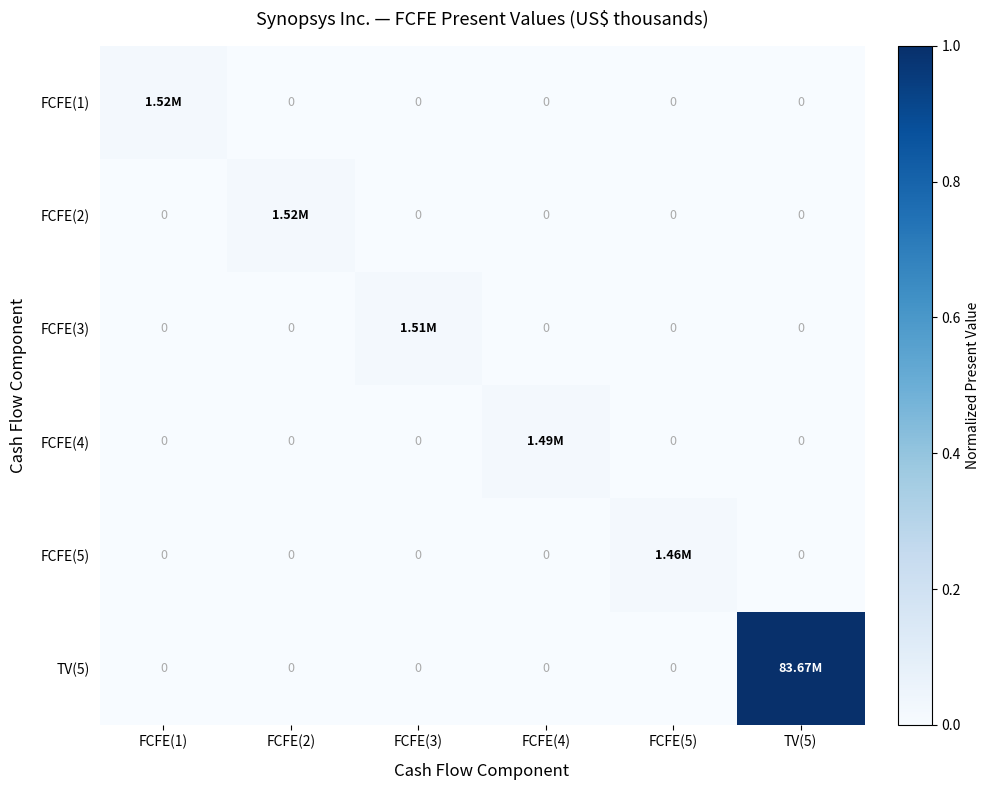

What is the greatest value displayed?

1.0